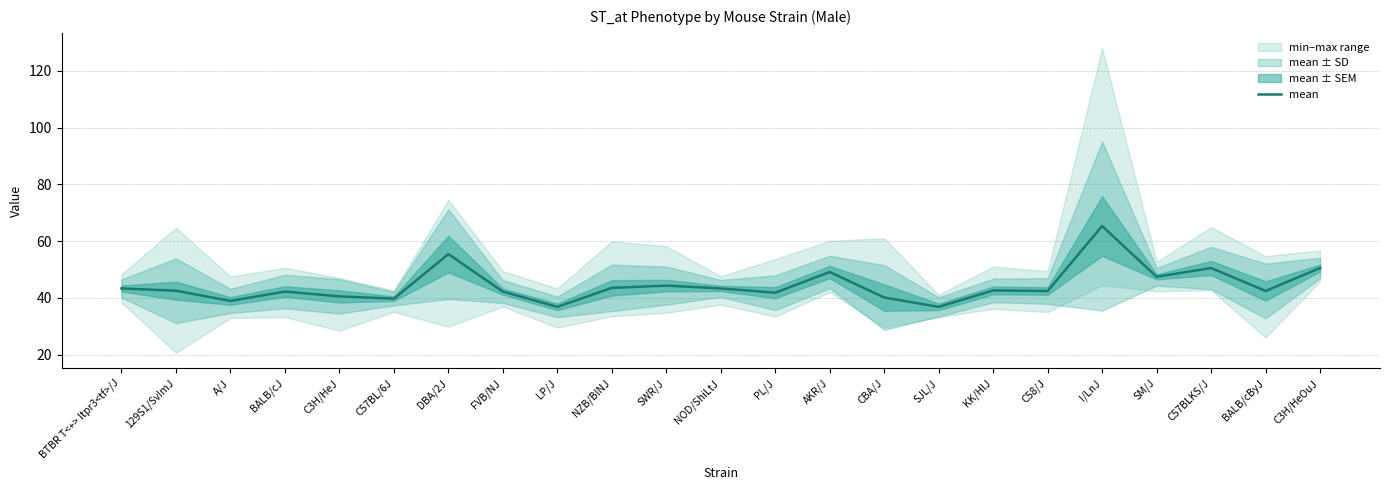

List the labels in order of value, smallest first.

LP/J, SJL/J, A/J, C57BL/6J, CBA/J, C3H/HeJ, PL/J, BALB/cJ, FVB/NJ, C58/J, BALB/cByJ, 129S1/SvImJ, KK/HlJ, BTBR T<+> Itpr3<tf>/J, NOD/ShiLtJ, NZB/BlNJ, SWR/J, SM/J, AKR/J, C57BLKS/J, C3H/HeOuJ, DBA/2J, I/LnJ